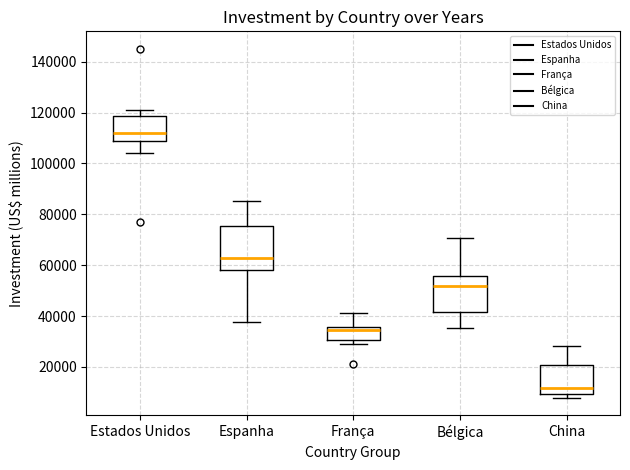

Which box's median line is the highest?

Estados Unidos